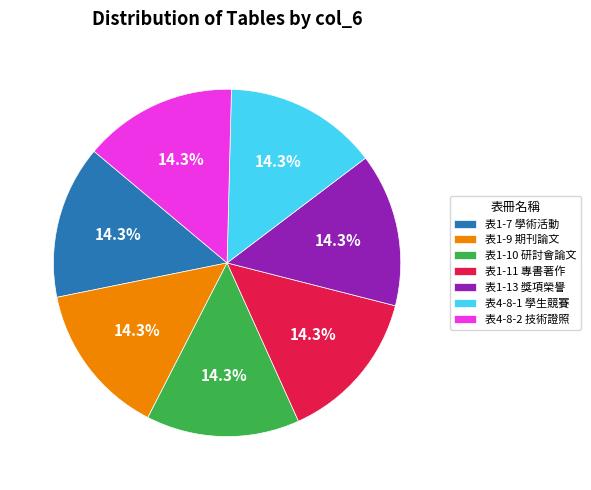

What is the ratio of the value at 表1-11 專書著作 to the value at 表1-10 研討會論文?

1.0